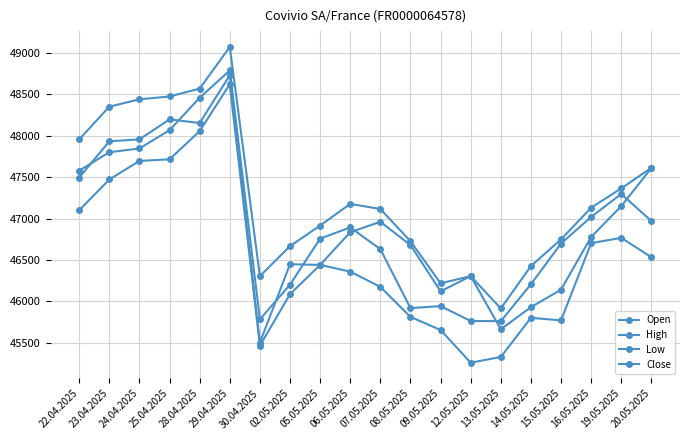

Which label corresponds to the smallest value in the chart?

12.05.2025